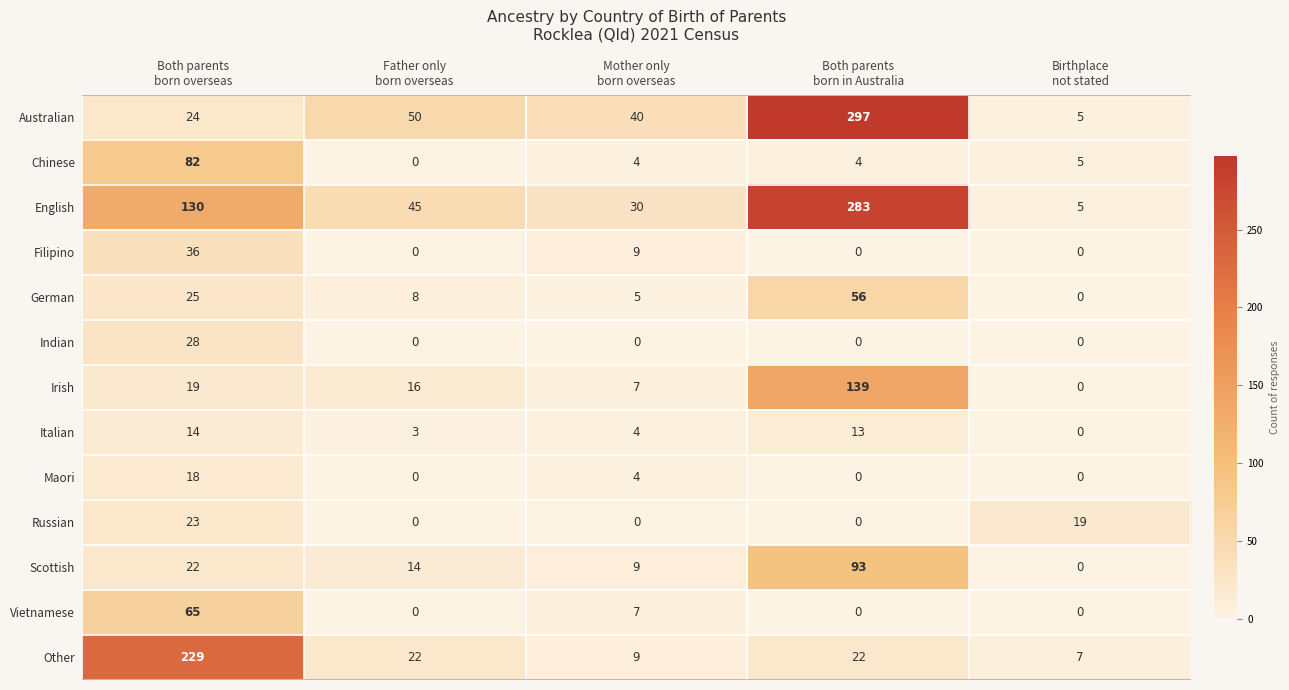

At how many categories does at least one series exceed 285?

1